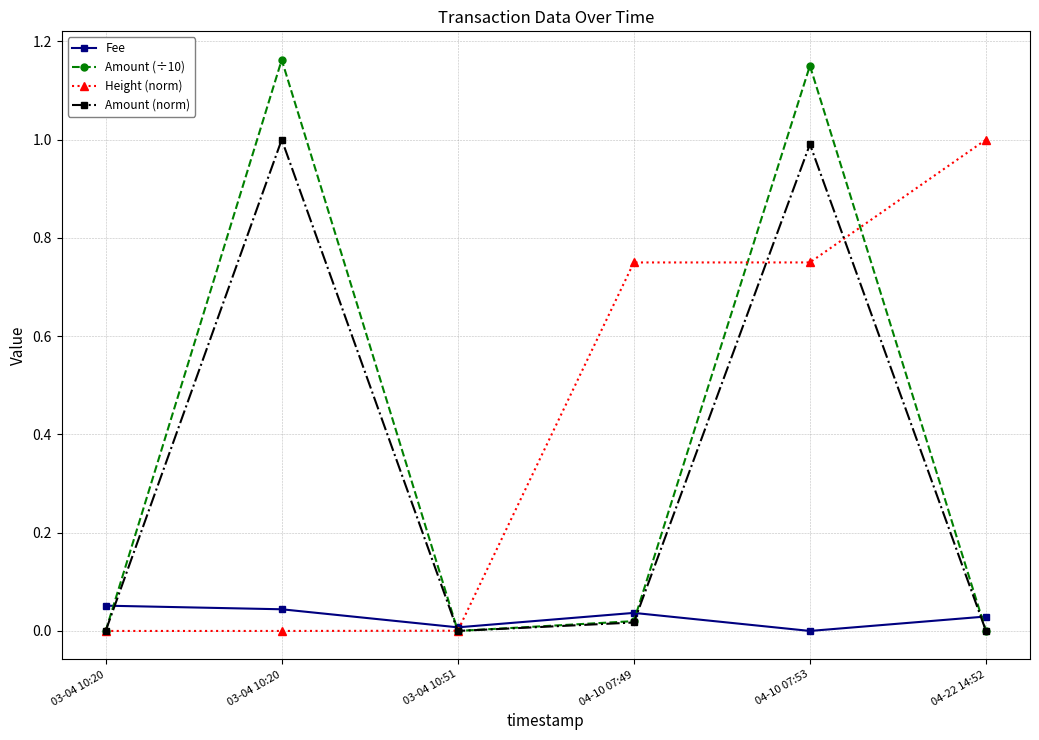

Where is Amount (÷10) nearest to the value 0?

03-04 10:20